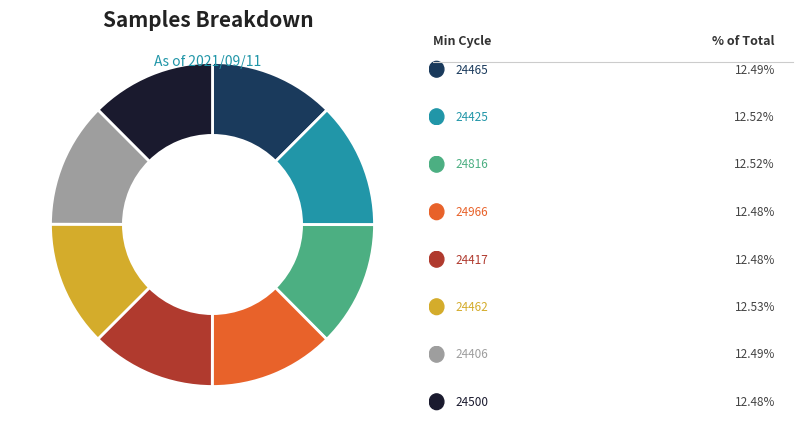

Does any single category account for the majority?

No